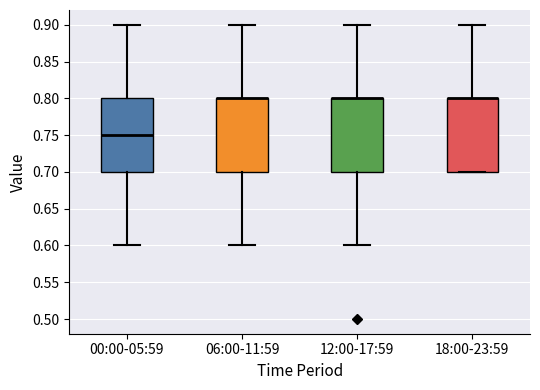

Reading left to right, transcribe this box plot: for each box, give where its median line is, the range the box spans, and where its two whiskers end, as read against the y-axis. The values are not printed on the chart, so give them approximately, as read against the axis.

00:00-05:59: median 0.75, box 0.70 to 0.80, whiskers 0.60 to 0.90
06:00-11:59: median 0.80 (drawn on the box's upper edge), box 0.70 to 0.80, whiskers 0.60 to 0.90
12:00-17:59: median 0.80 (drawn on the box's upper edge), box 0.70 to 0.80, whiskers 0.60 to 0.90
18:00-23:59: median 0.80 (drawn on the box's upper edge), box 0.70 to 0.80, whiskers 0.70 to 0.90